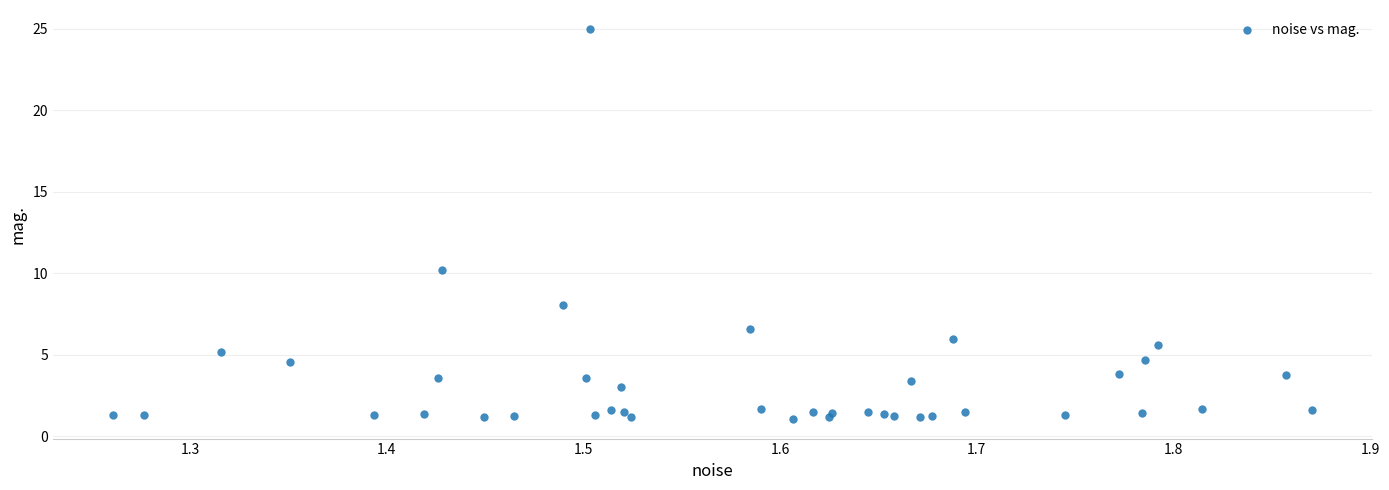

What Y value in the scatter plot is closest to 13?

10.2